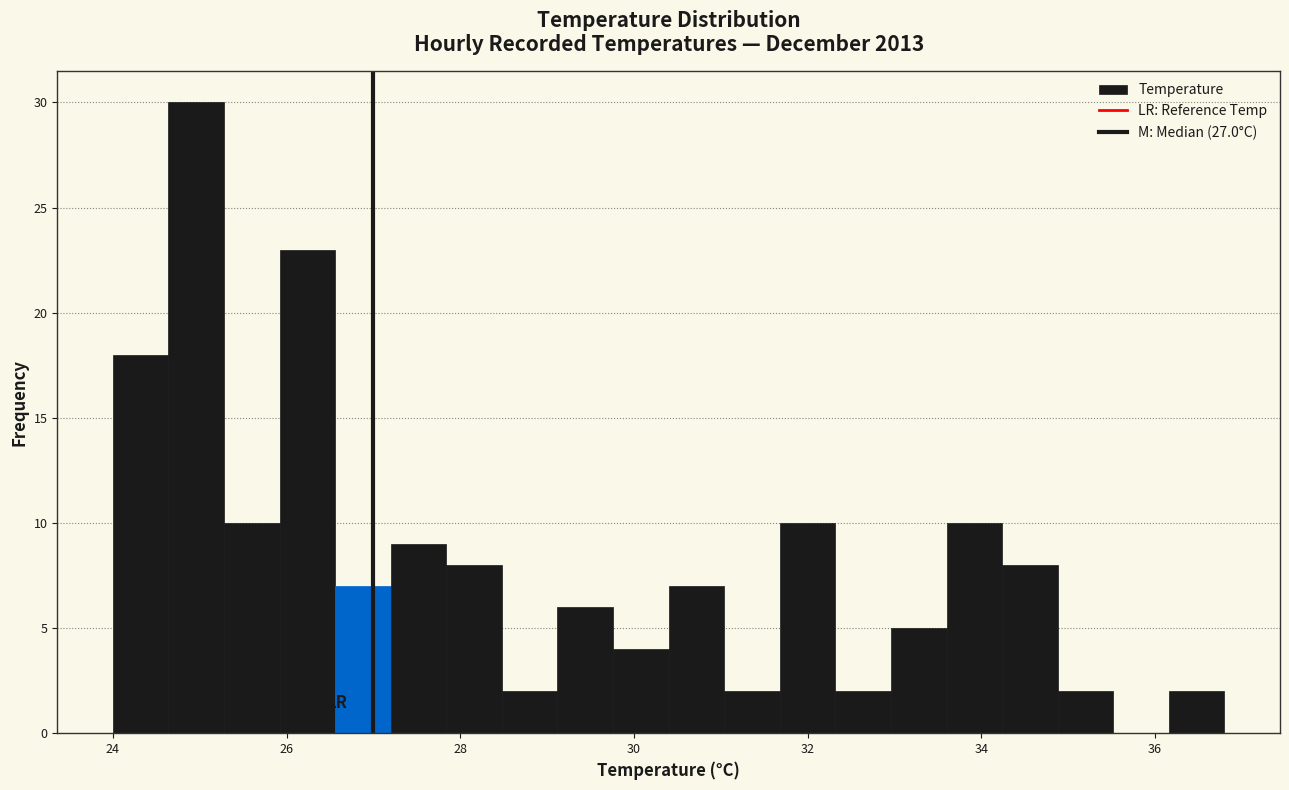

Around what value on the x-axis is the tallest bar? Give the approximate position of its centre, as read against the axis.

25.0